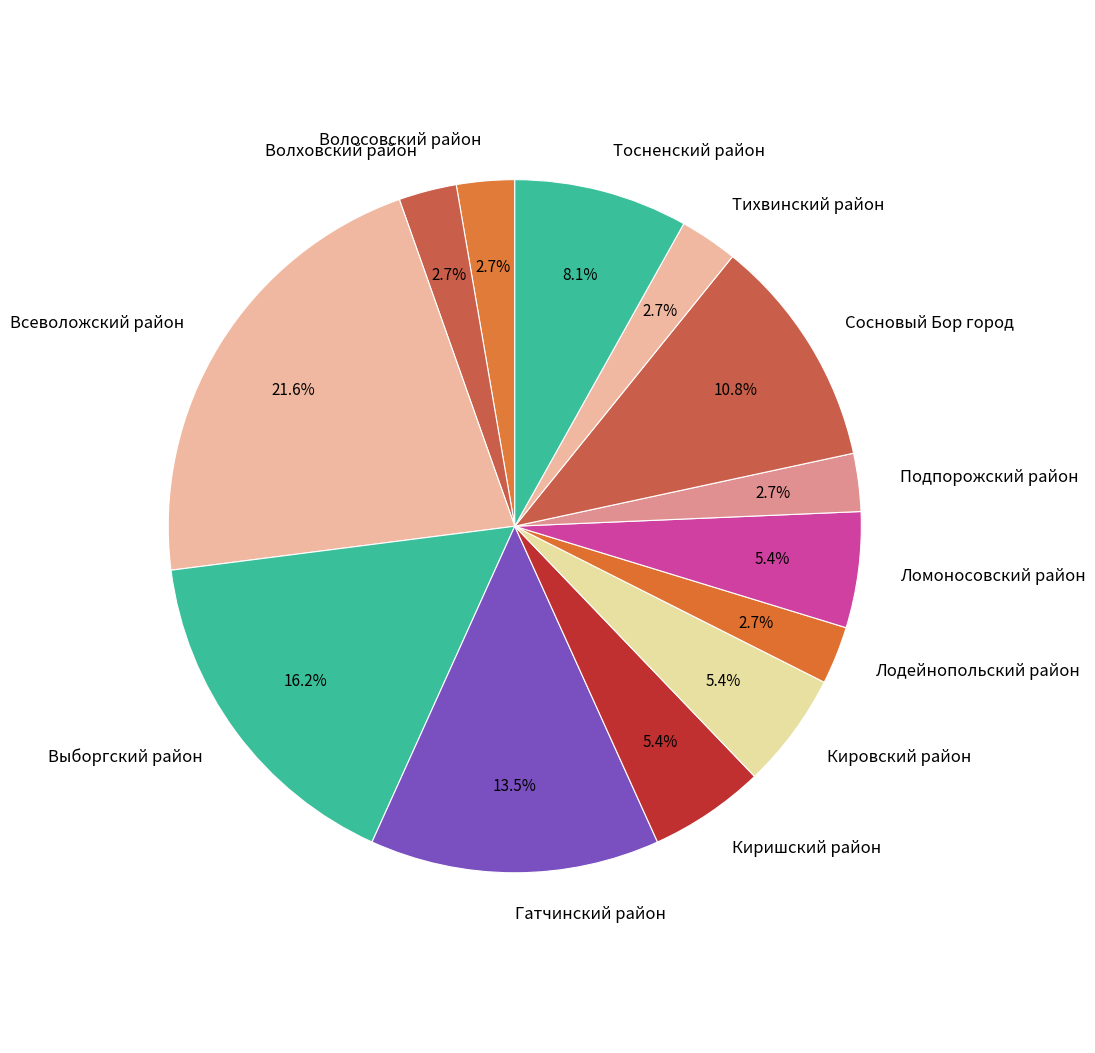

To the nearest percent, what is the difference between the Лодейнопольский район and Кировский район slice percentages?

3%